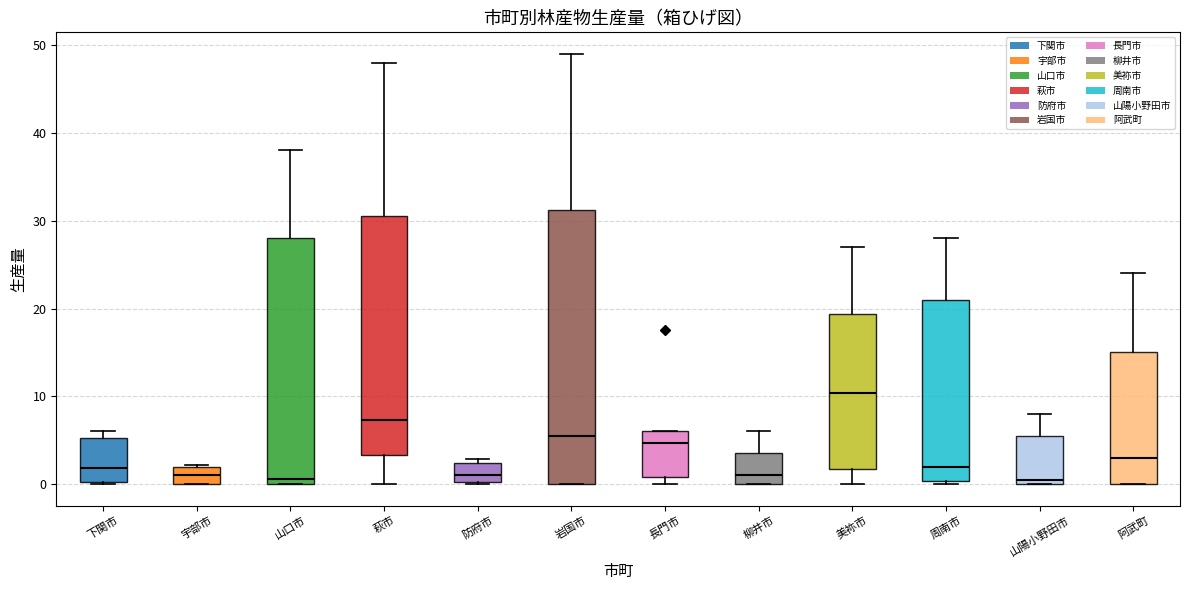

Reading left to right, transcribe this box plot: for each box, give where its median line is, the range the box spans, and where its two whiskers end, as read against the y-axis. The values are not printed on the chart, so give them approximately, as read against the axis.

下関市: median 2, box 0 to 5, whiskers 0 to 6
宇部市: median 1, box 0 to 2, whiskers 0 to 2
山口市: median 1, box 0 to 28, whiskers 0 to 38
萩市: median 7, box 3 to 31, whiskers 0 to 48
防府市: median 1, box 0 to 2, whiskers 0 to 3
岩国市: median 6, box 0 to 31, whiskers 0 to 49
長門市: median 5, box 1 to 6, whiskers 0 to 6
柳井市: median 1, box 0 to 4, whiskers 0 to 6
美祢市: median 10, box 2 to 19, whiskers 0 to 27
周南市: median 2, box 0 to 21, whiskers 0 (just below the box's lower edge) to 28
山陽小野田市: median 1, box 0 to 6, whiskers 0 to 8
阿武町: median 3, box 0 to 15, whiskers 0 to 24